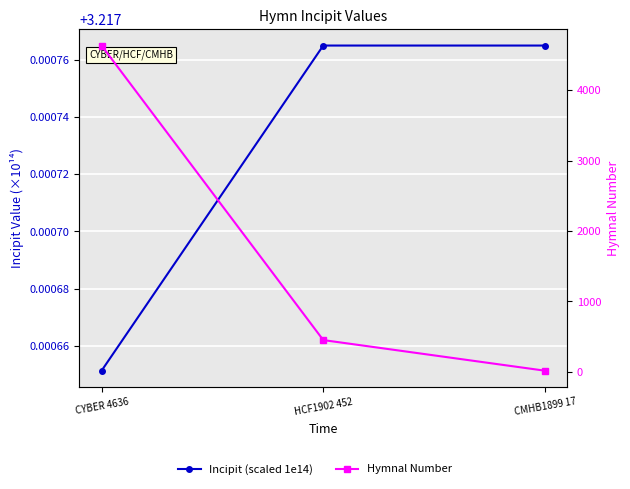

True or false: Hymnal Number has a value of 4636.0 at CYBER 4636.

True